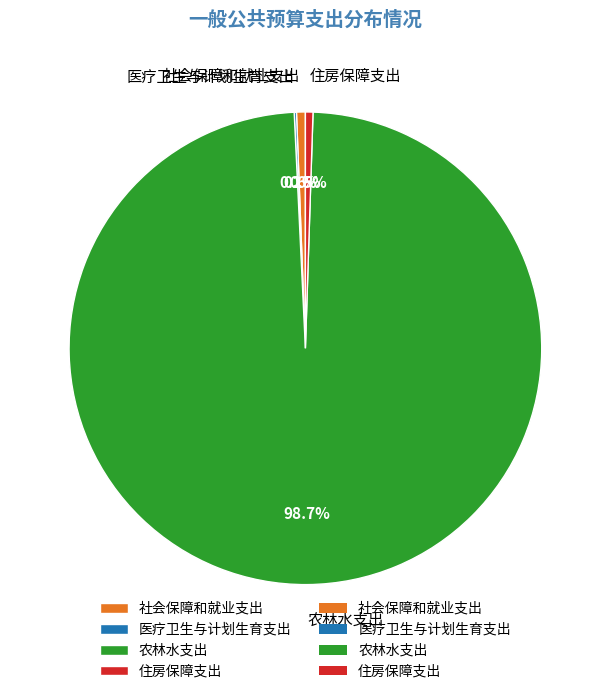

What is the majority slice?

农林水支出